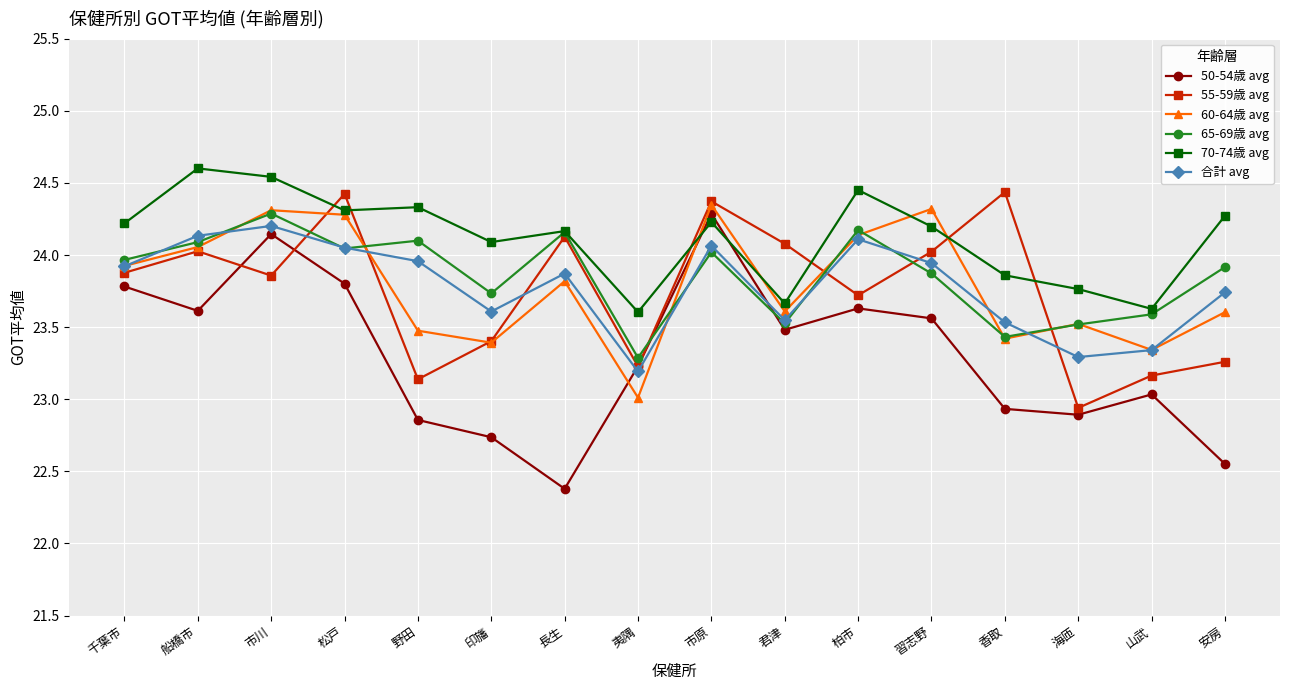

At which label is 65-69歳 avg closest to 23?

夷隅